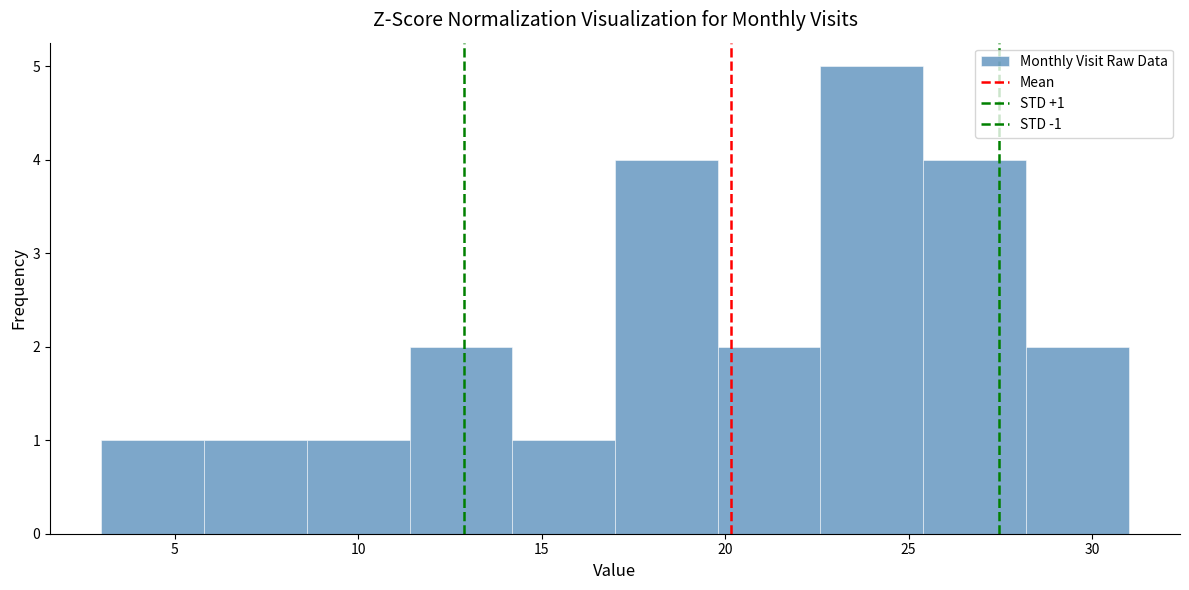

Over which range of the x-axis is the bar tallest?

22.6 to 25.4